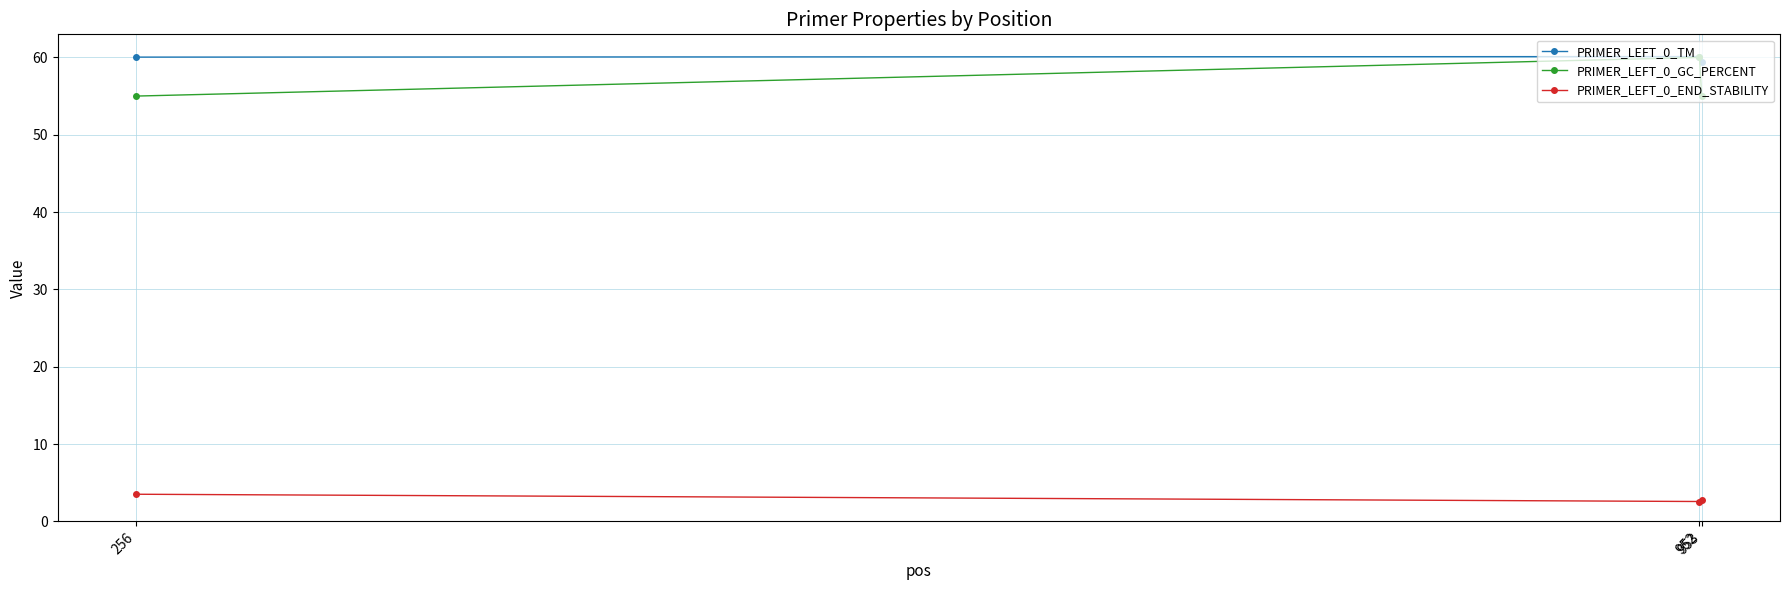

Is the value of PRIMER_LEFT_0_TM at 256 greater than the value of PRIMER_LEFT_0_END_STABILITY at 953?

Yes